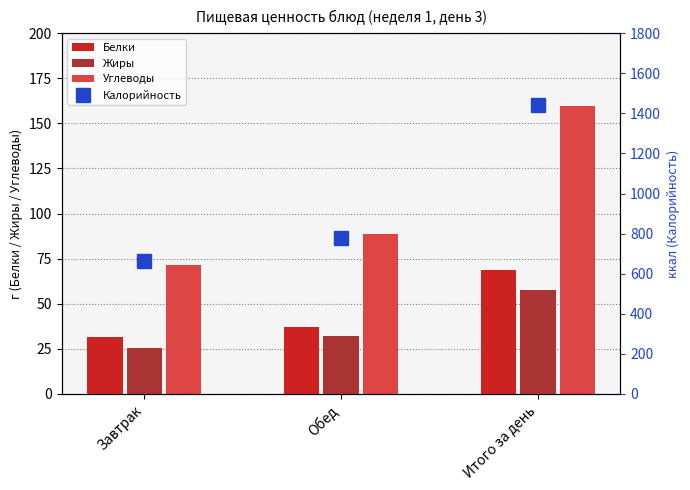

What is the spread (max minus min) of values at Обед?

747.9